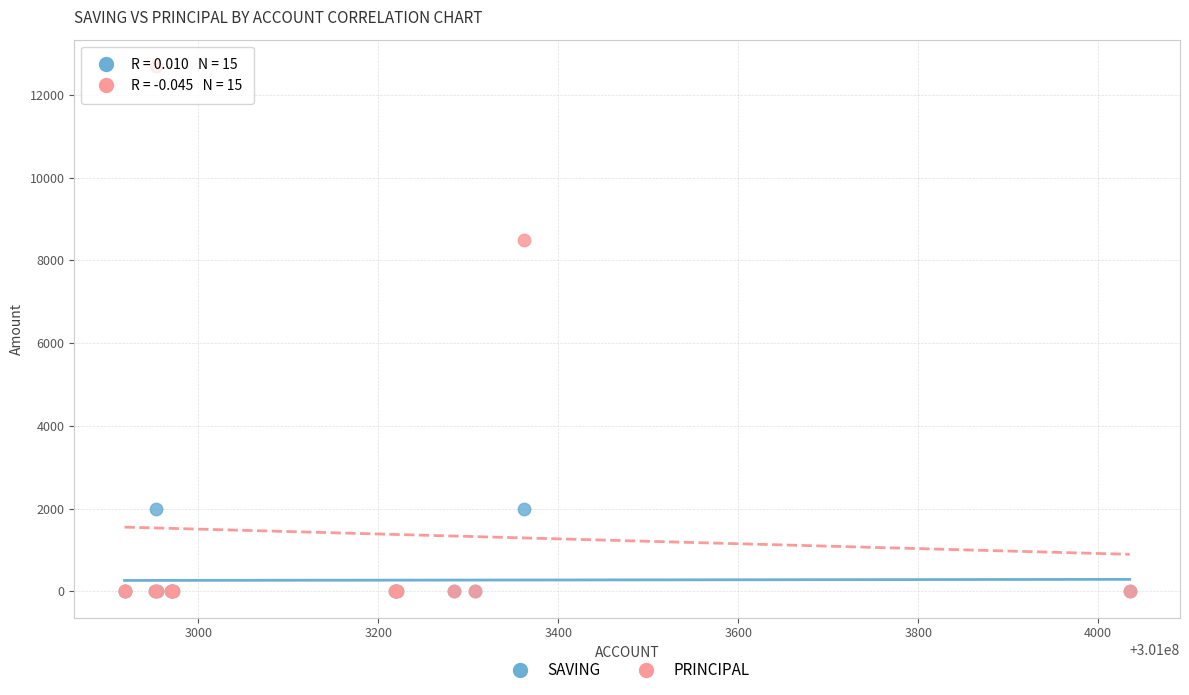

Which series reaches the maximum Y coordinate?

PRINCIPAL